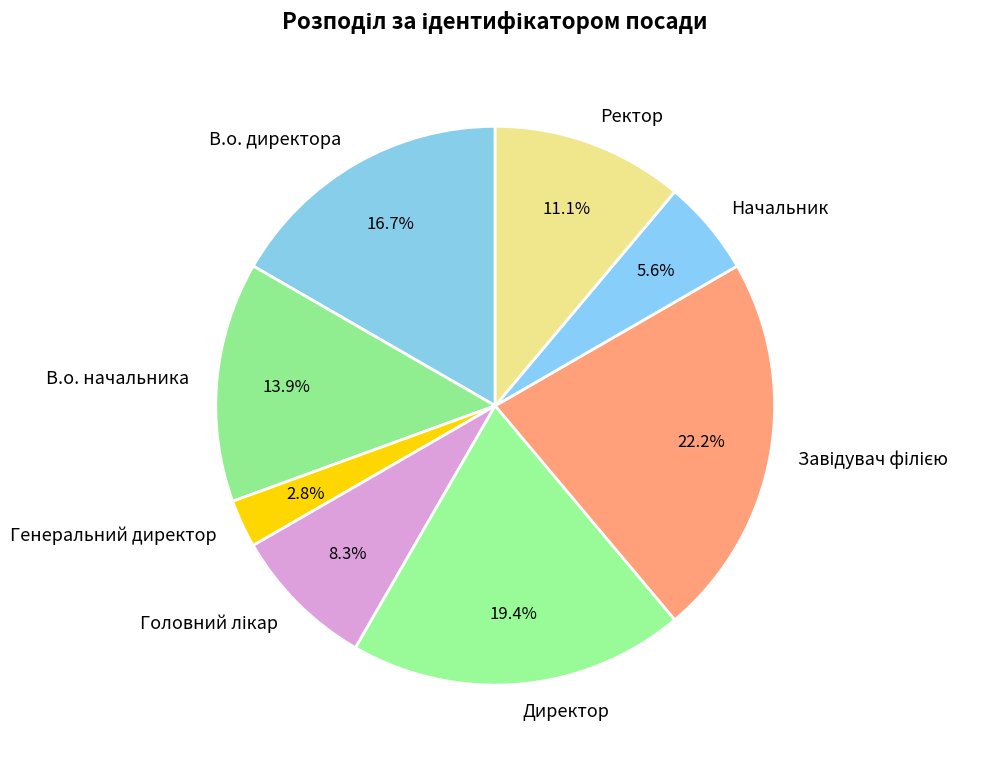

To the nearest percent, what portion does В.о. начальника represent?

14%